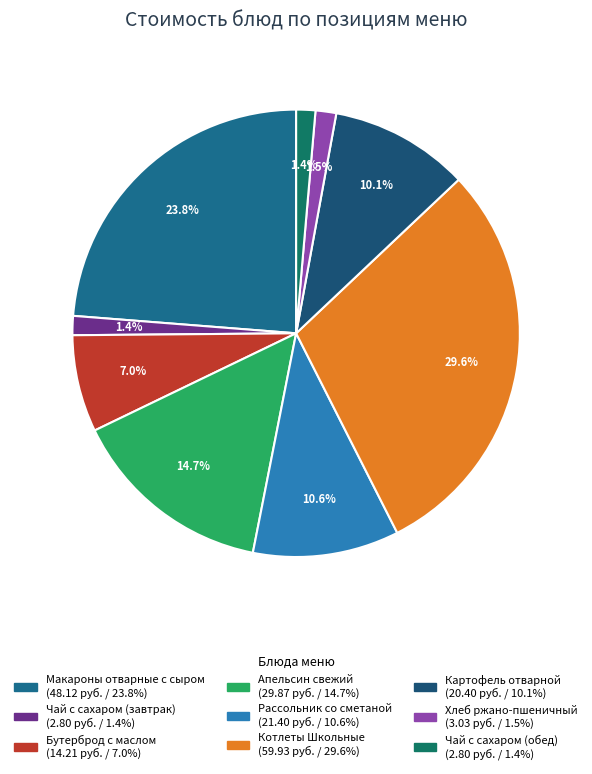

Count the number of slices in the pie.

9